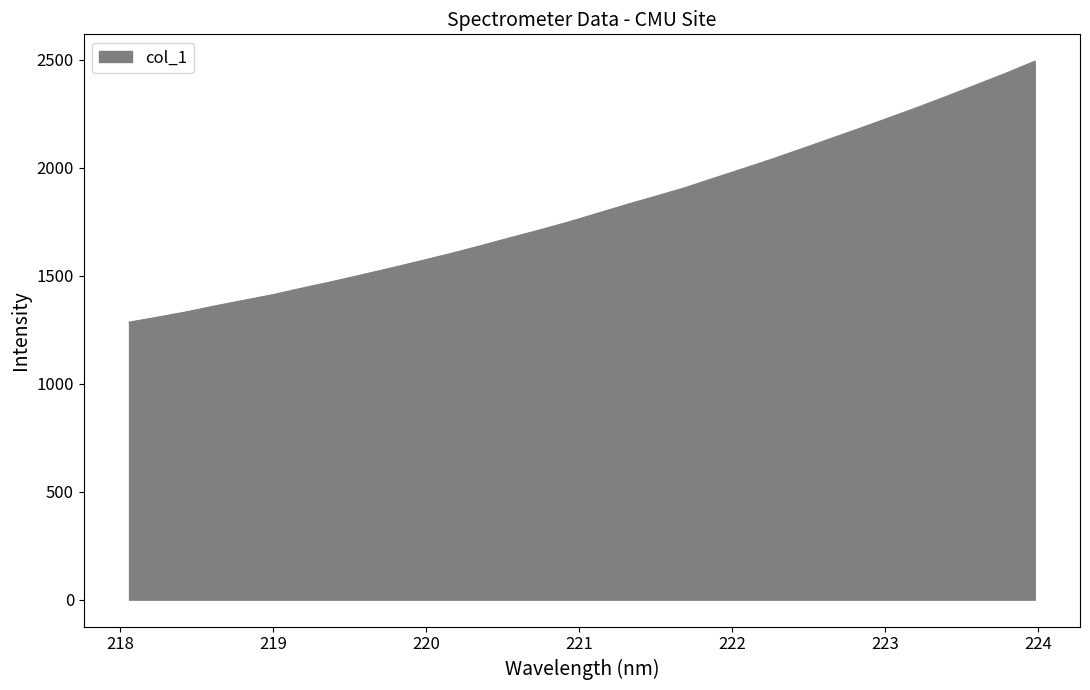

What is the sum of all values?

57935.2